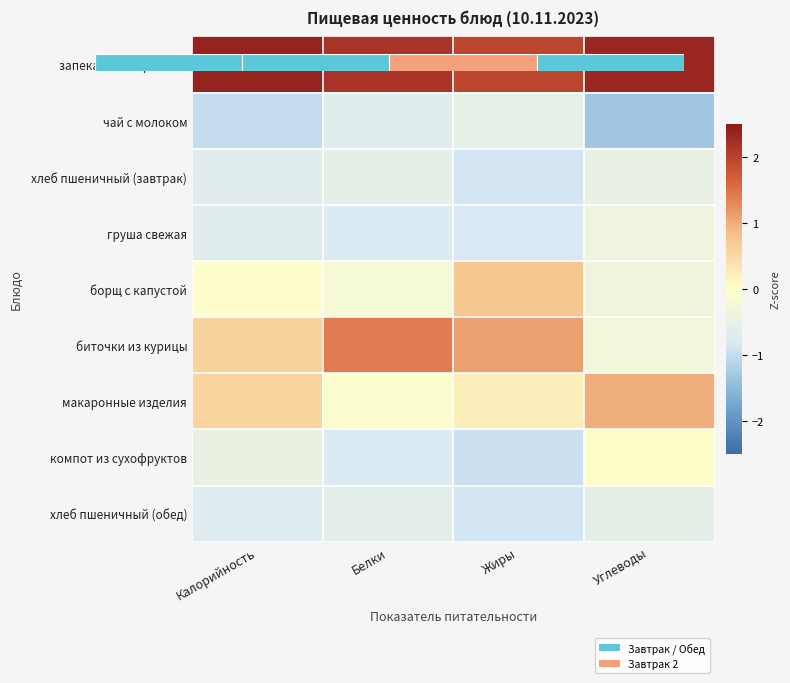

Rank the categories by биточки из курицы value from lowest to highest.

Углеводы, Калорийность, Жиры, Белки